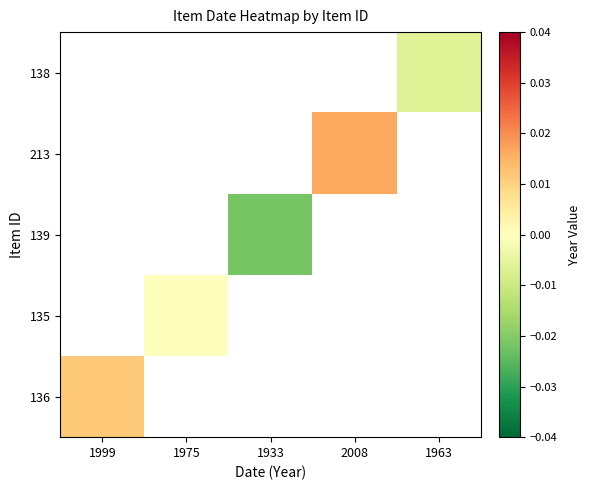

Between 1933 and 1999, which is larger?

1999